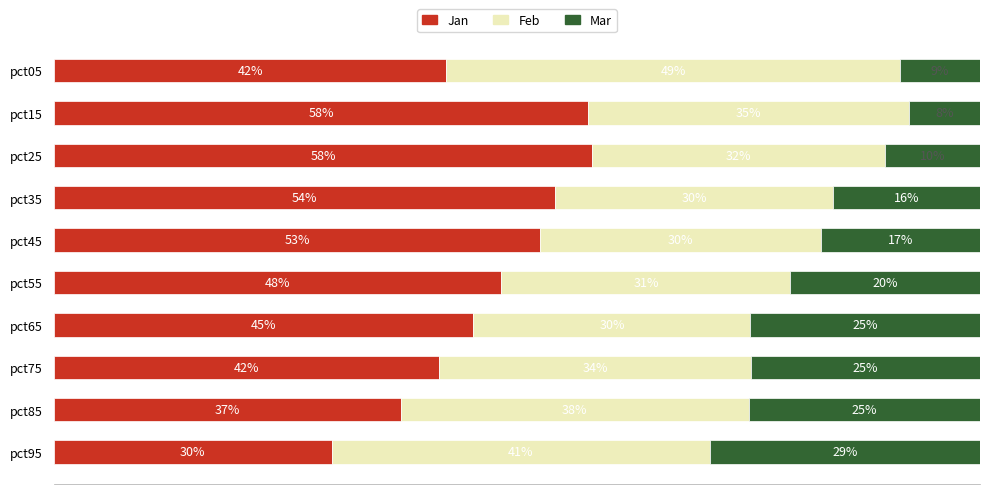

What are all the series names shown in the legend?

Jan, Feb, Mar